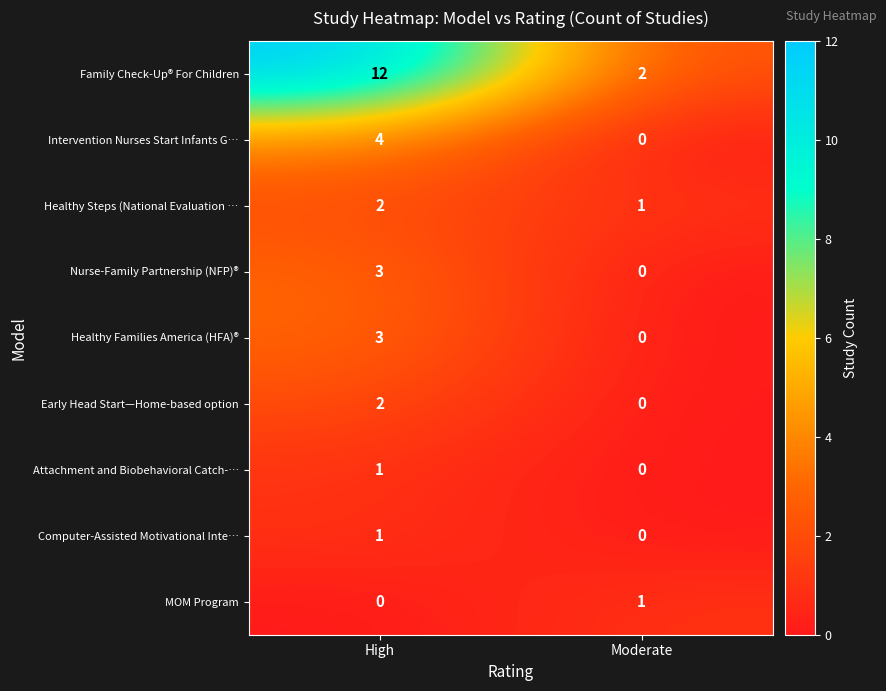

Where is Nurse-Family Partnership (NFP)® nearest to the value 1?

Moderate